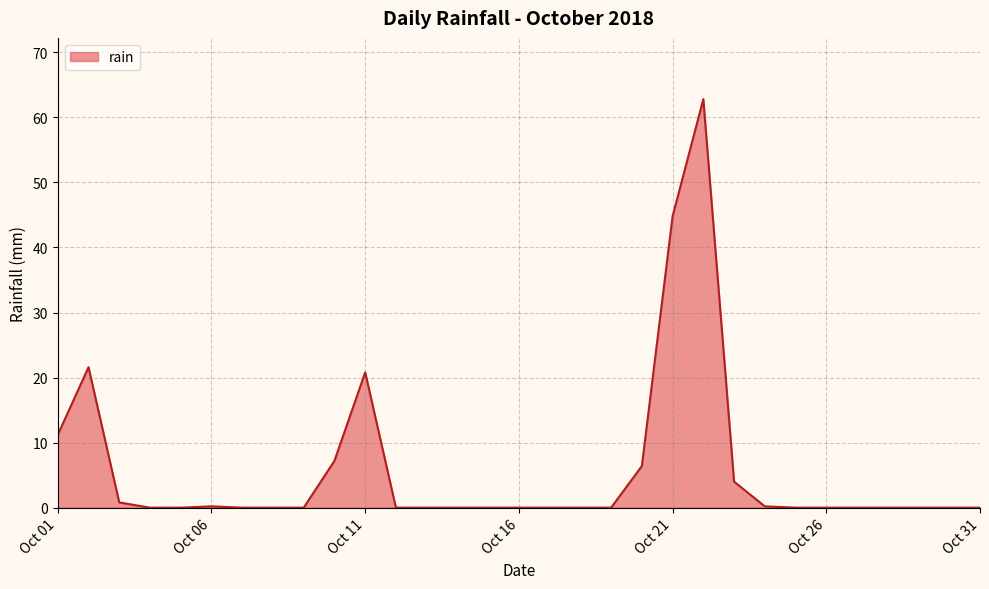

What is the maximum value shown in the chart?

62.8